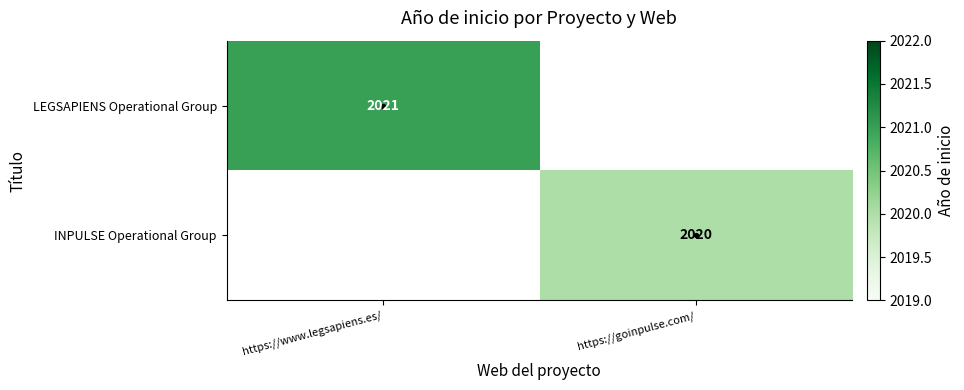

What is the highest value of the LEGSAPIENS Operational Group series?

2021.0